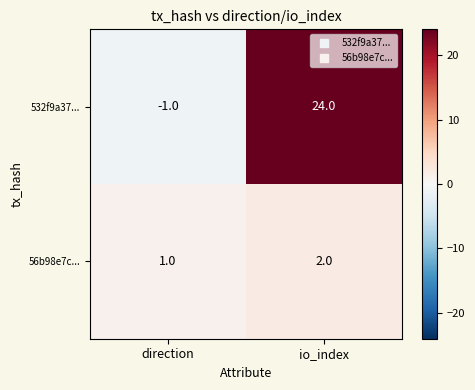

True or false: 56b98e7c... has a value of 1 at io_index.

False